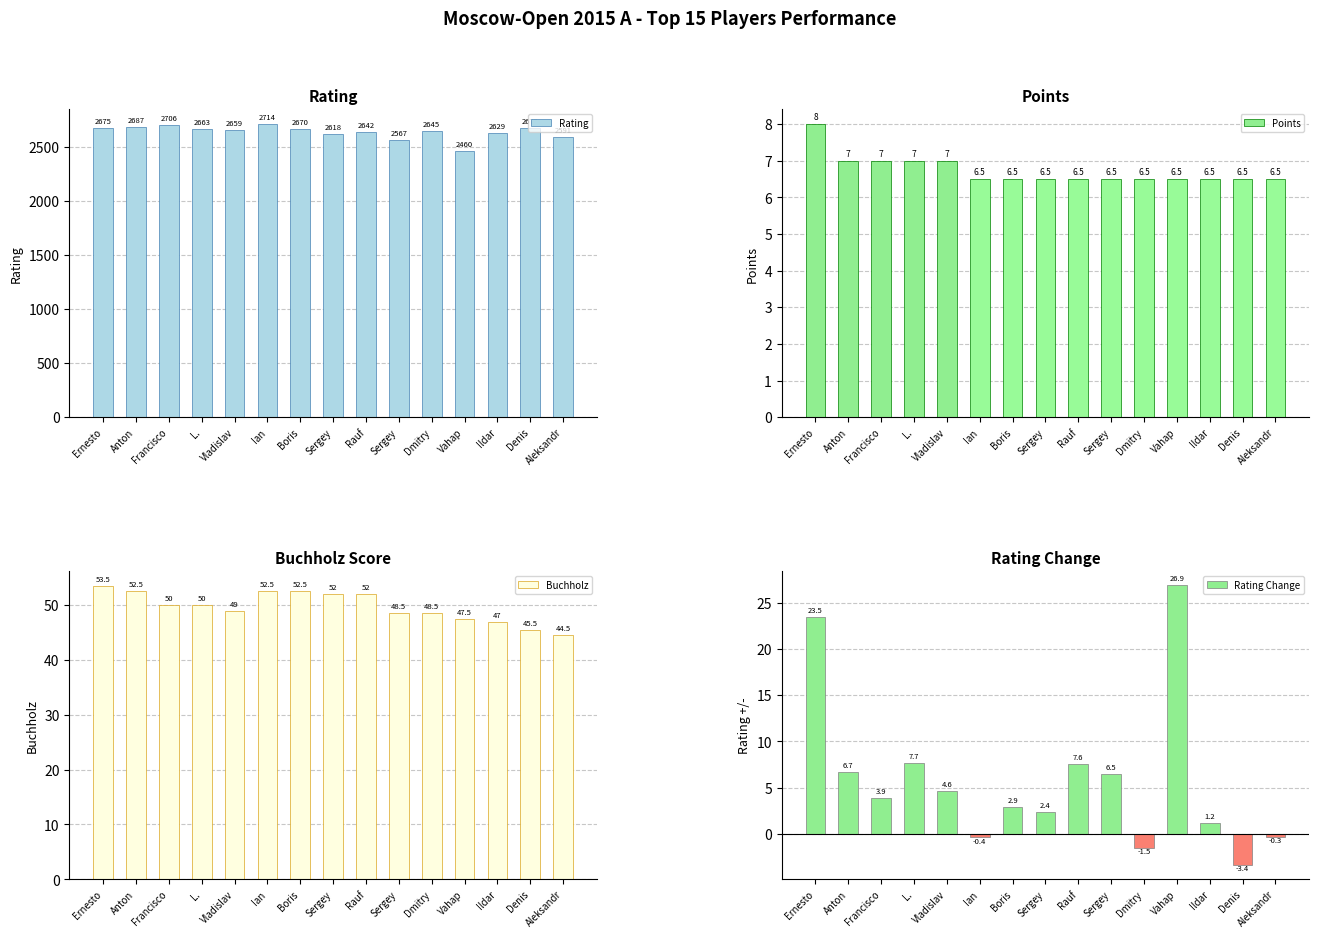

What is the difference between the Buchholz values at Ildar and Sergey?

1.5